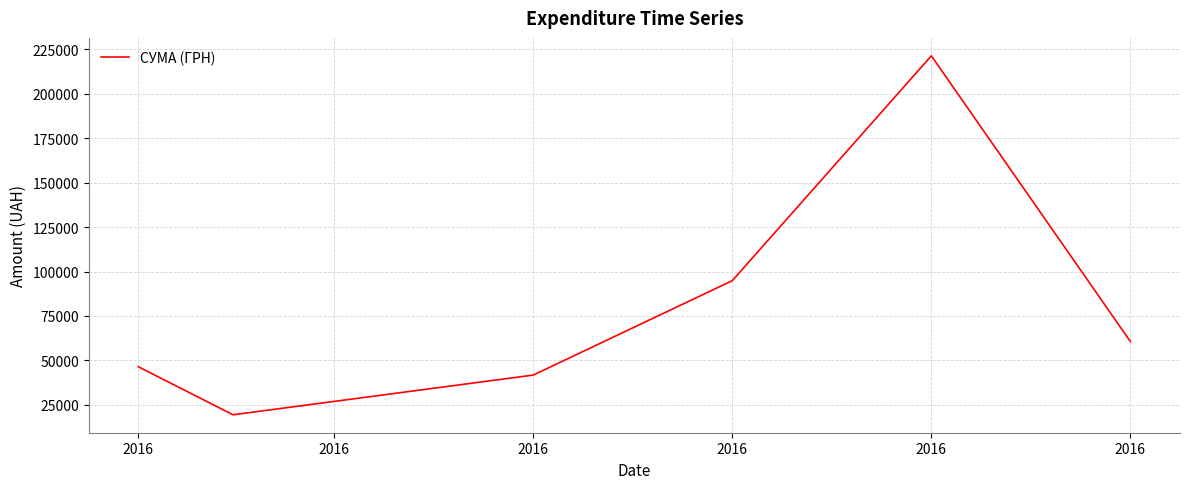

True or false: there are more than 1 points higher than both neighbors.

False